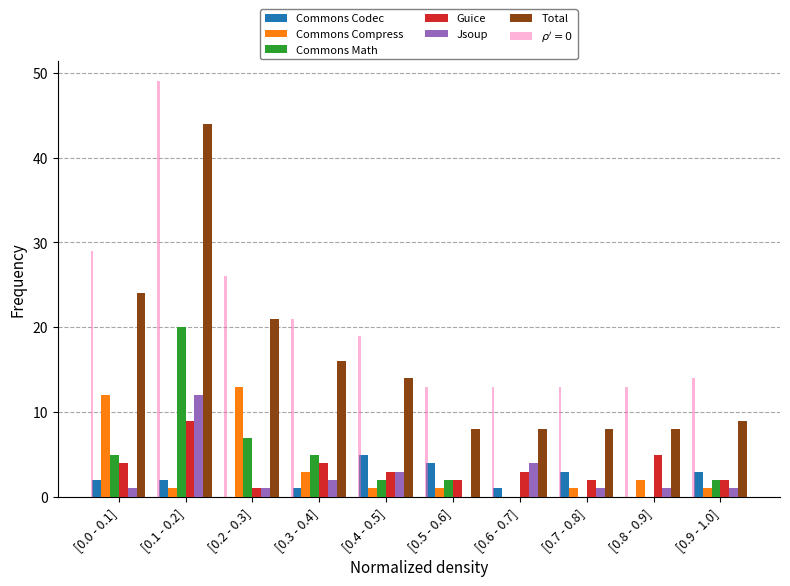

What is the maximum value shown in the chart?

49